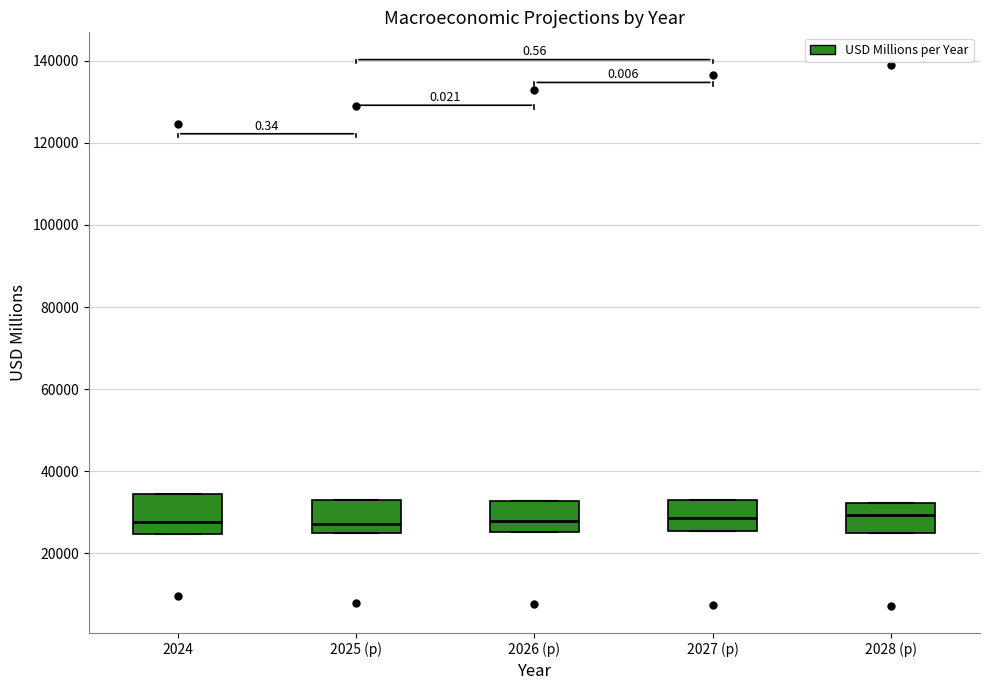

Reading left to right, transcribe this box plot: for each box, give where its median line is, the range the box spans, and where its two whiskers end, as read against the y-axis. The values are not printed on the chart, so give them approximately, as read against the axis.

2024: median 28000, box 24000 to 34000, whiskers 24000 to 34000
2025 (p): median 28000, box 26000 to 34000, whiskers 26000 to 34000
2026 (p): median 28000, box 26000 to 32000, whiskers 26000 to 32000
2027 (p): median 28000, box 26000 to 32000, whiskers 26000 to 32000
2028 (p): median 30000, box 26000 to 32000, whiskers 26000 to 32000